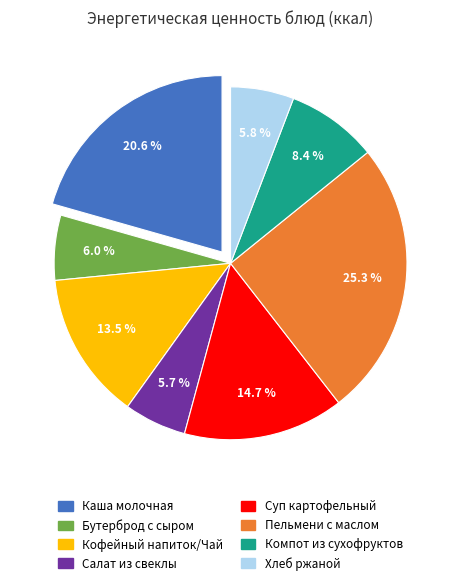

Count the number of slices in the pie.

8